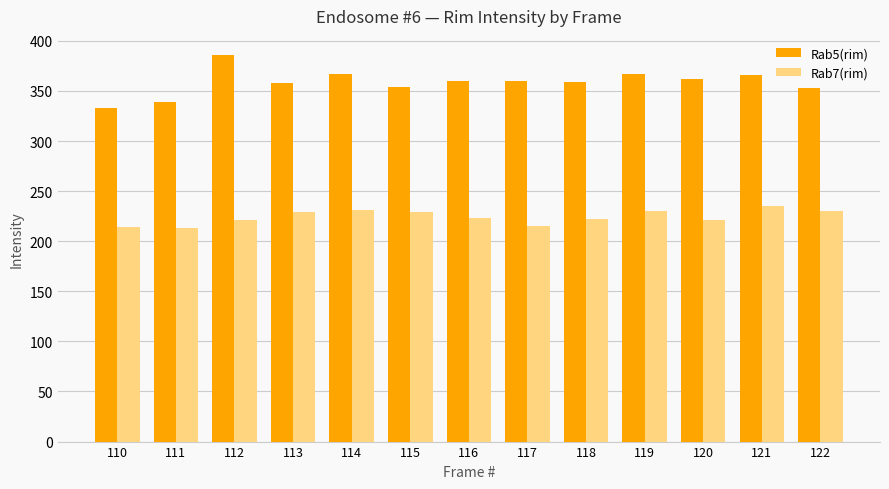

At 111, list the series in order from smallest to largest.

Rab7(rim), Rab5(rim)